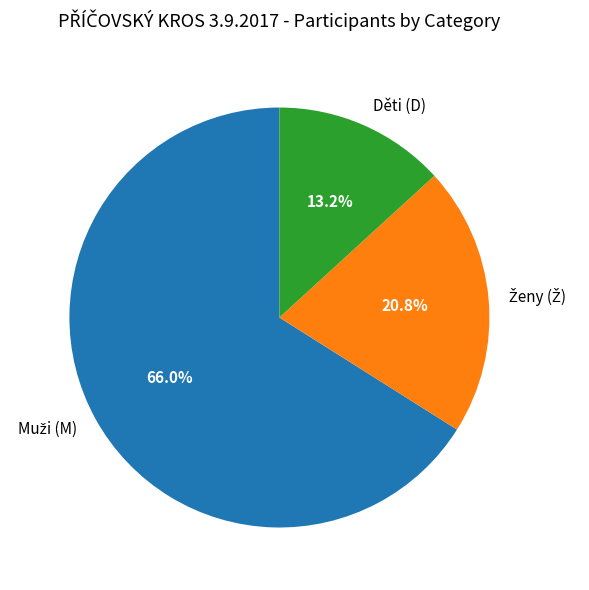

To the nearest percent, what is the difference between the largest and smallest slice percentages?

53%